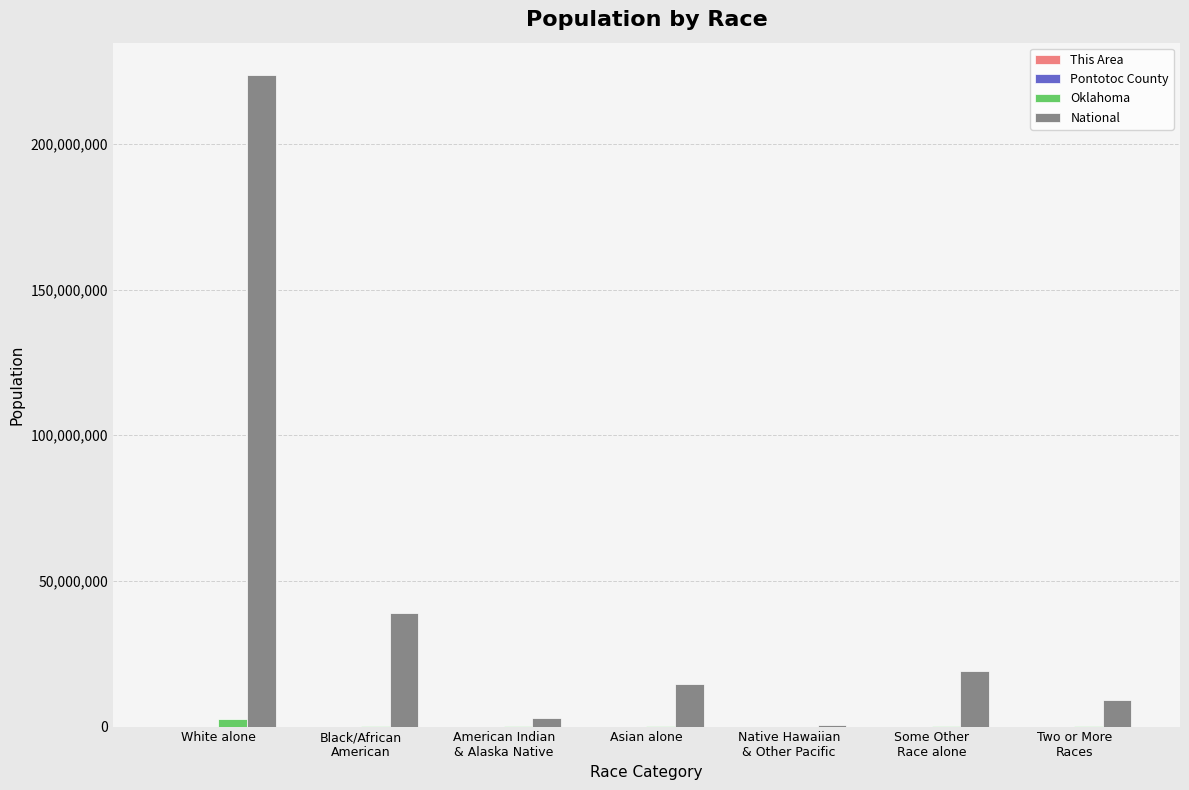

Which label corresponds to the largest value in the chart?

White alone